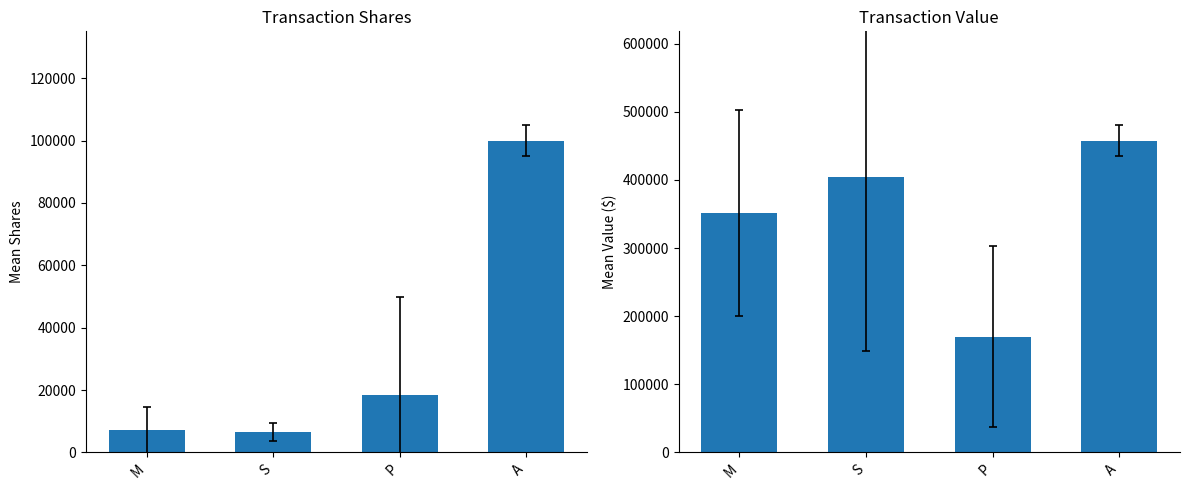

Rank the categories by Mean Transaction Shares value from lowest to highest.

S, M, P, A